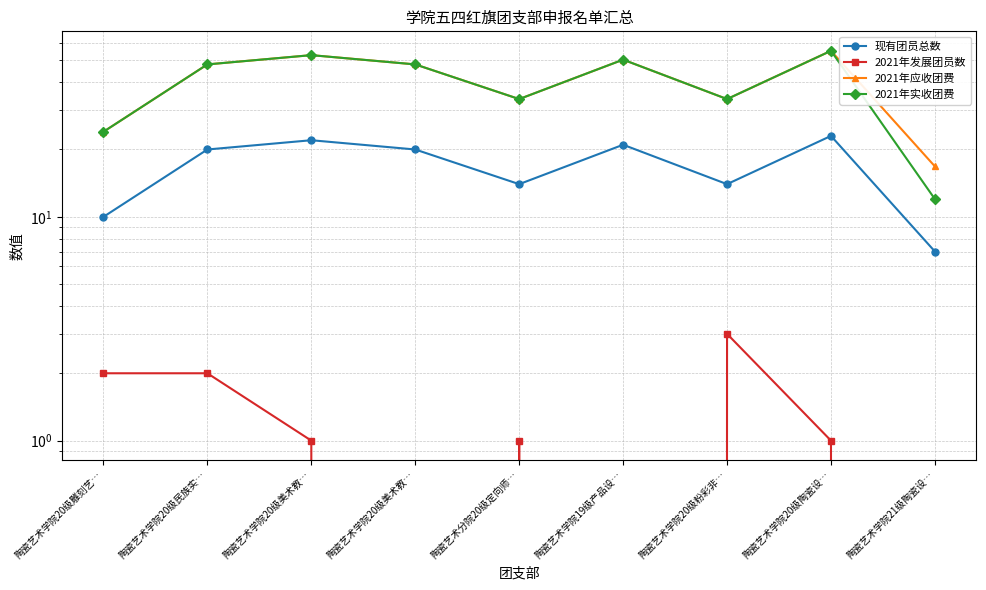

At 陶瓷艺术学院20级美术教…, list the series in order from largest to smallest.

2021年应收团费, 2021年实收团费, 现有团员总数, 2021年发展团员数